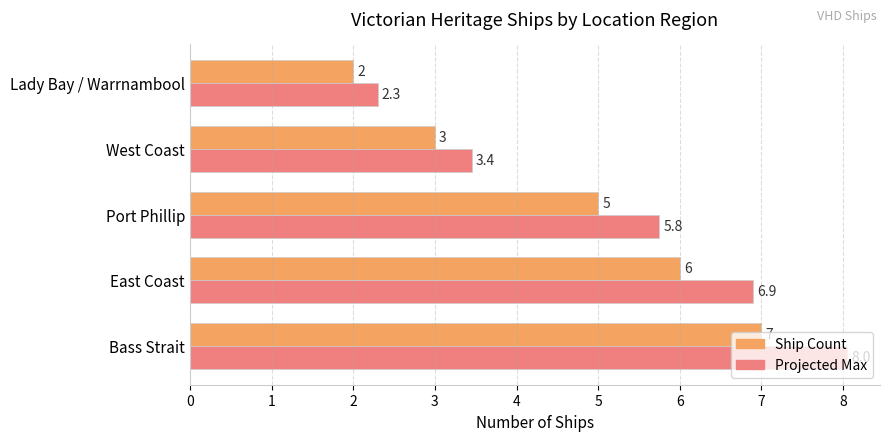

How many series are shown in this chart?

2